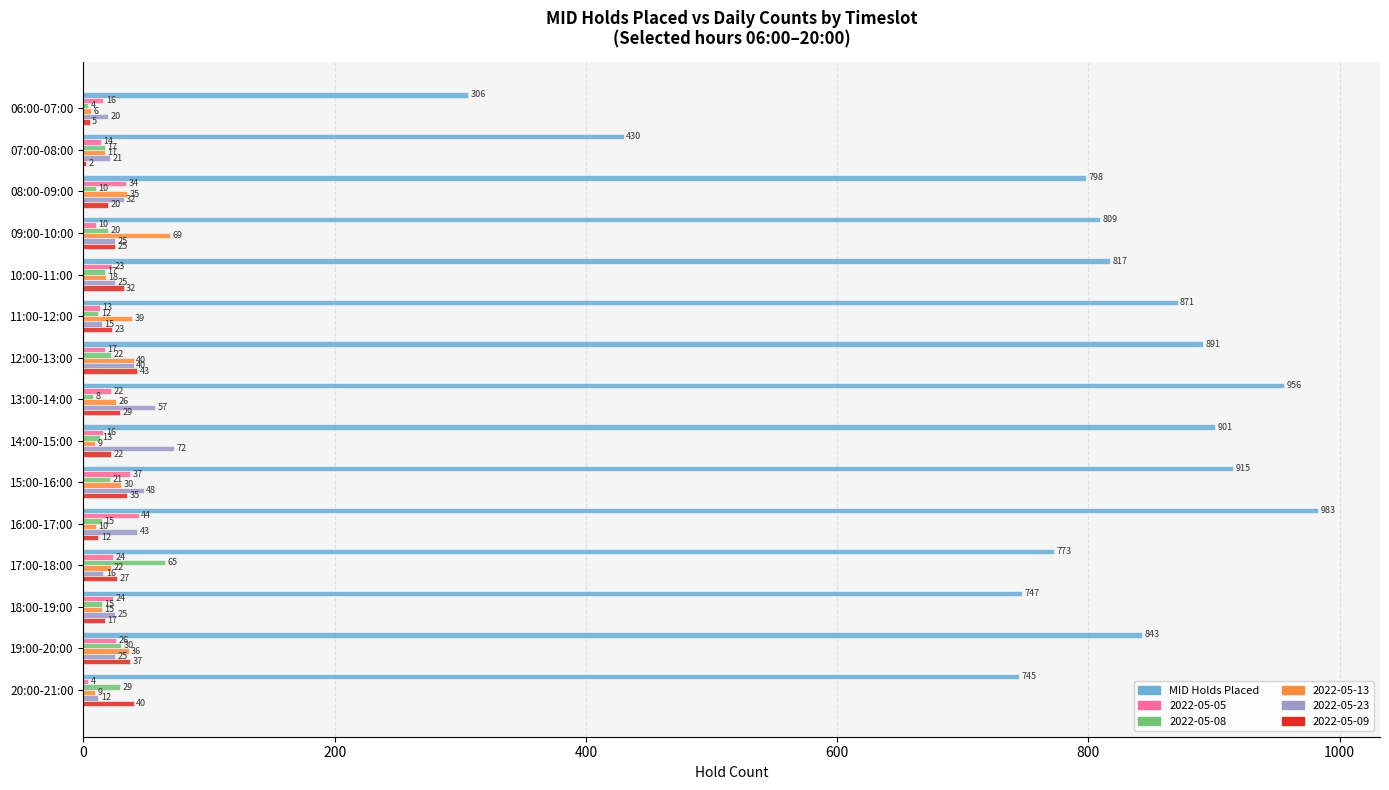

Count the number of data series in this chart.

6